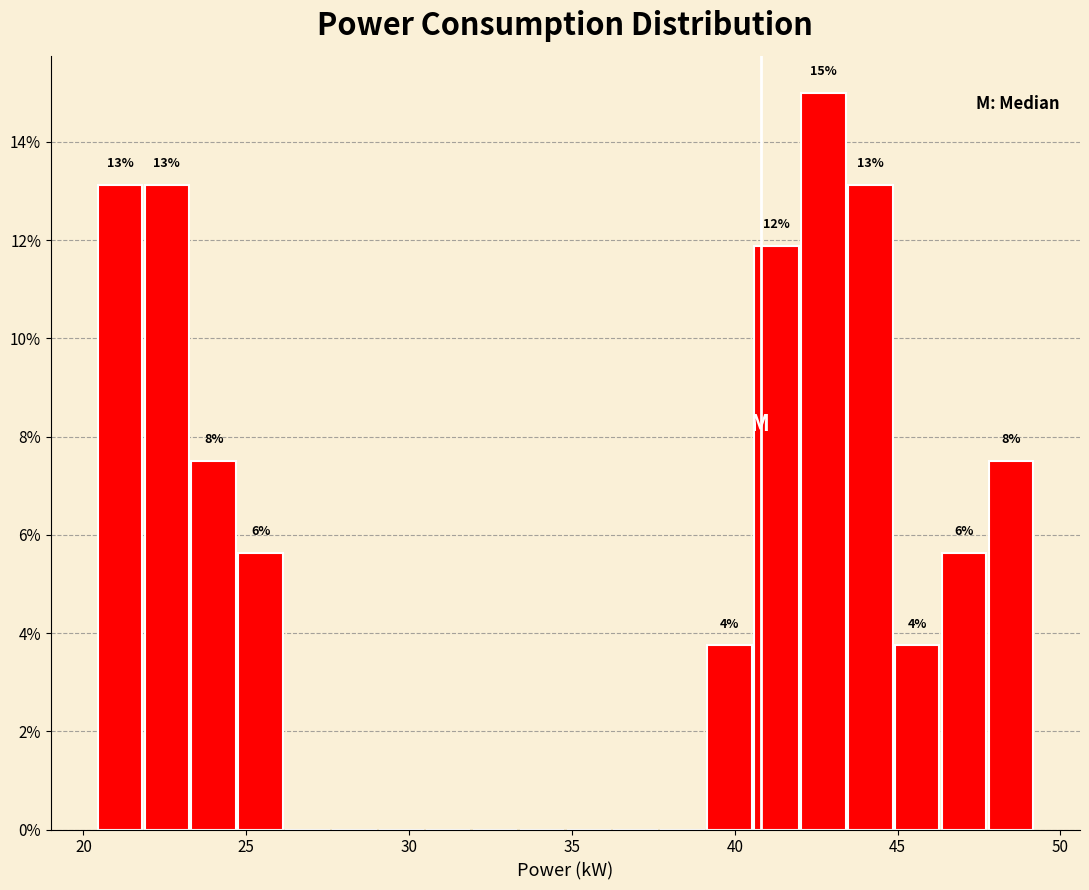

Around what value on the x-axis is the tallest bar? Give the approximate position of its centre, as read against the axis.

42.5